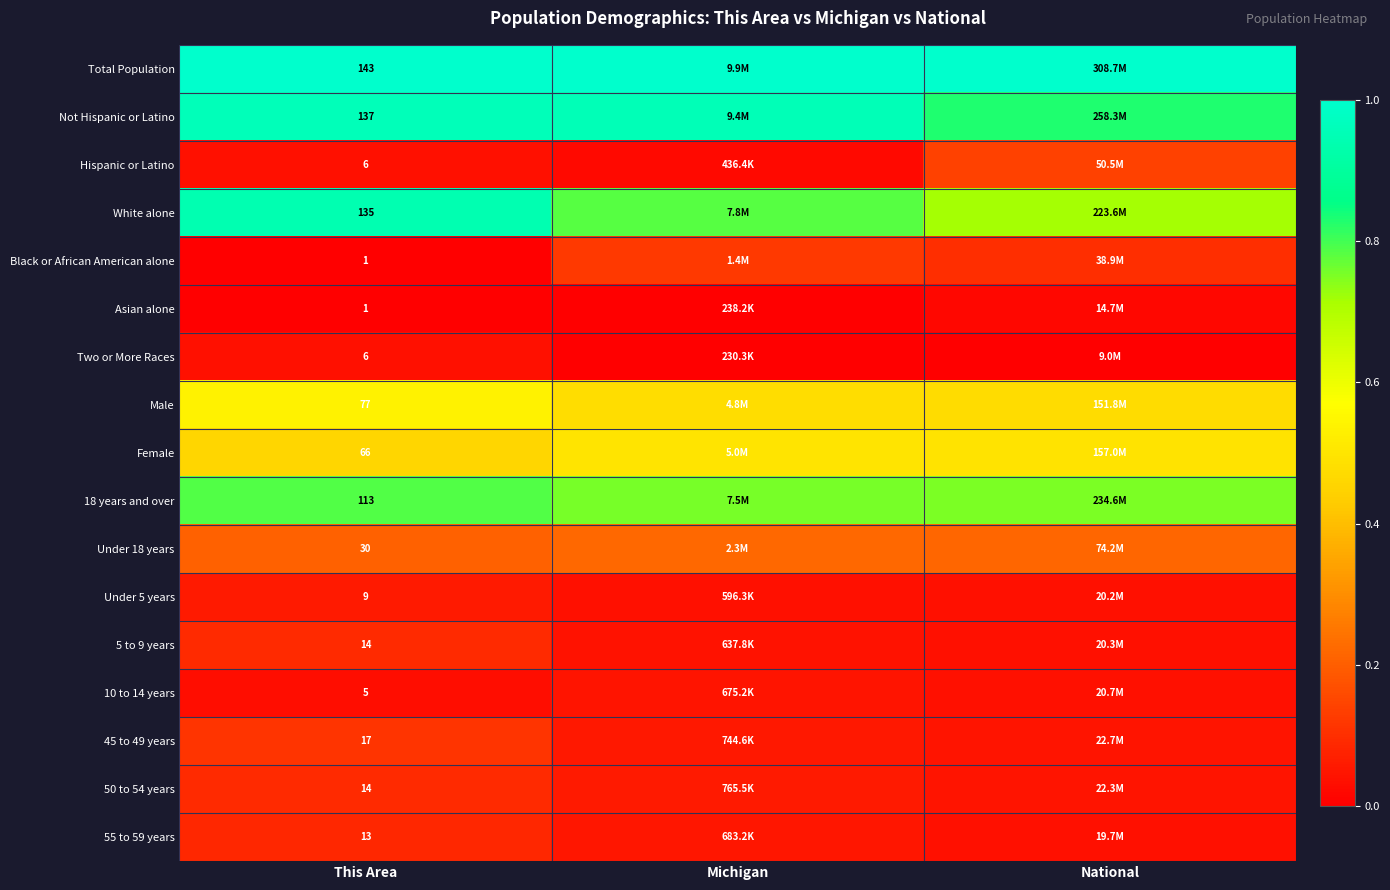

Is it true that 45 to 49 years equals 0.1 at Michigan?

True